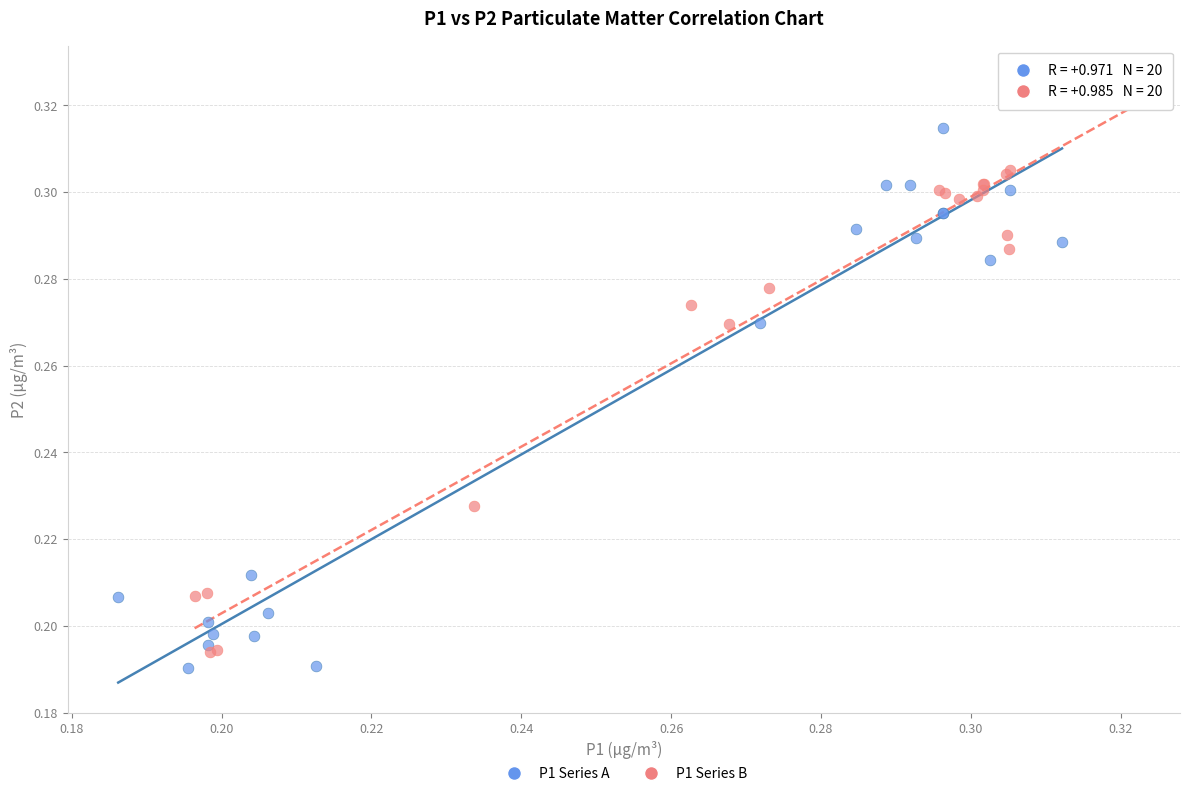

Which series reaches the maximum Y coordinate?

P1 Series B